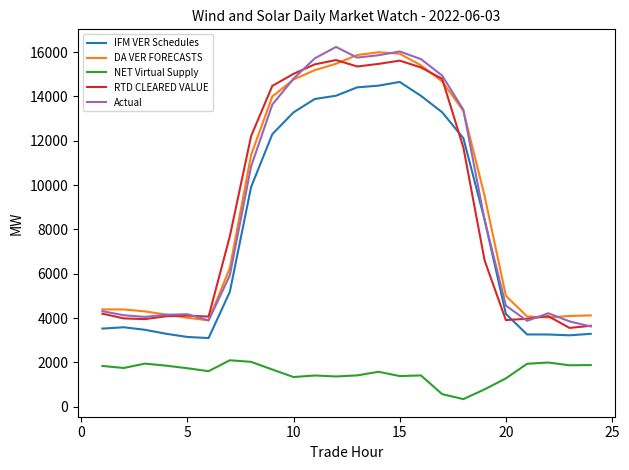

True or false: NET Virtual Supply and DA VER FORECASTS intersect in this chart.

False